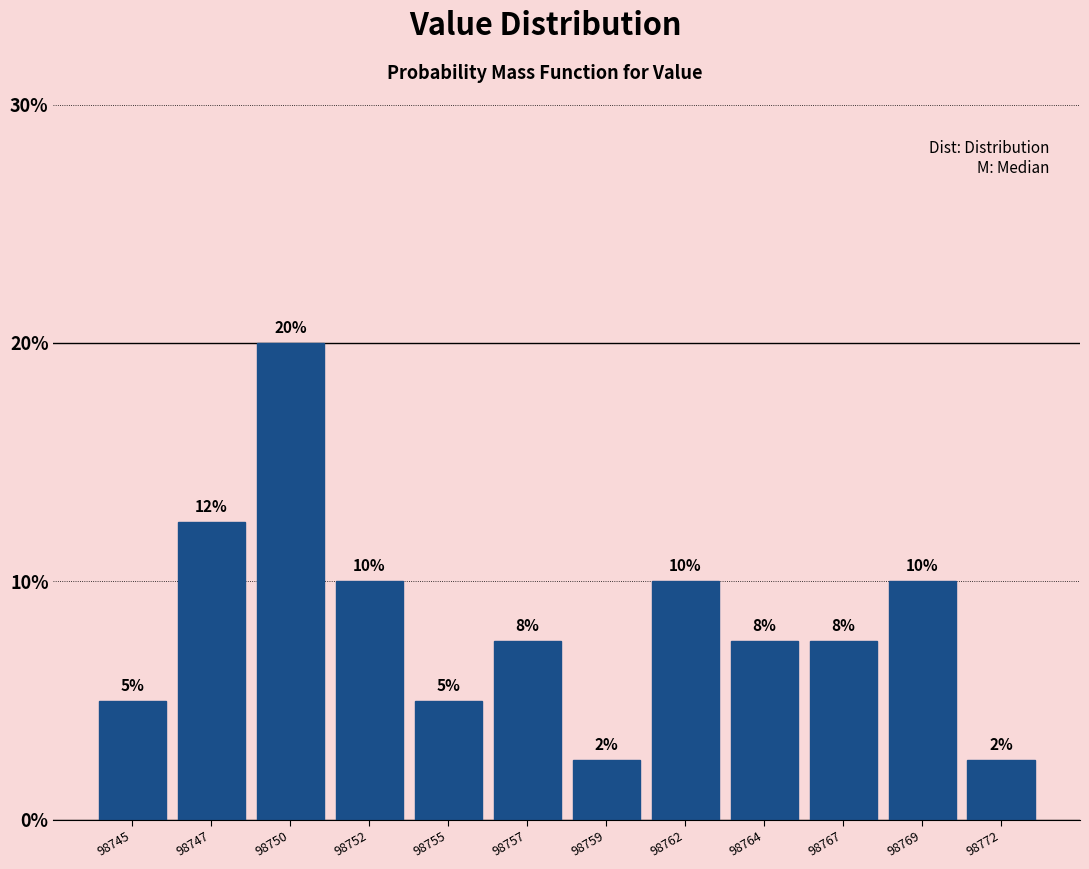

What is the minimum value shown in the chart?

2.5